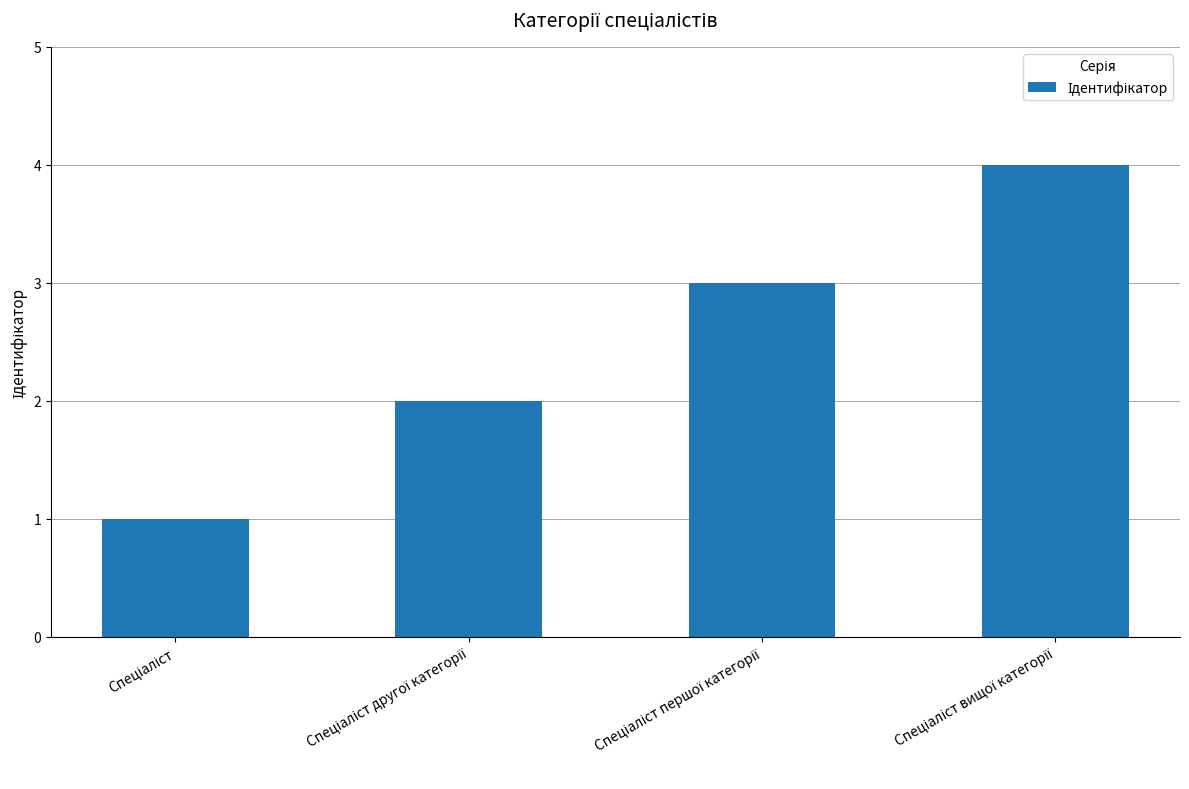

What is the sum of all values?

10